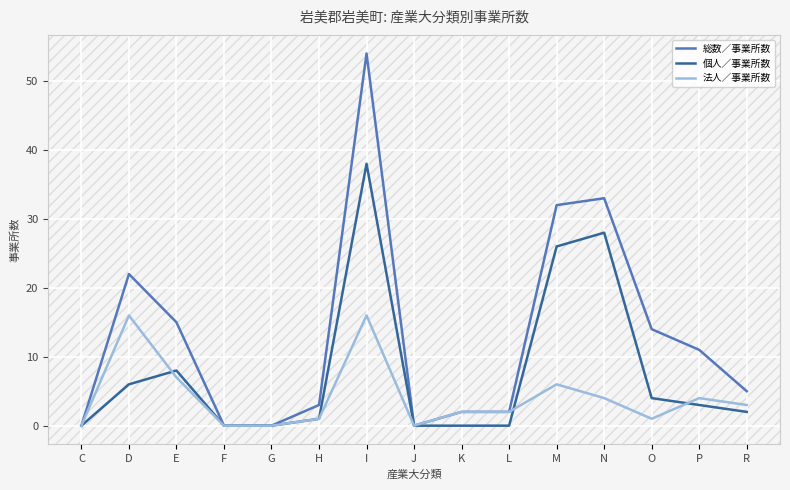

List the series in order of their overall mean, lowest first.

法人／事業所数, 個人／事業所数, 総数／事業所数